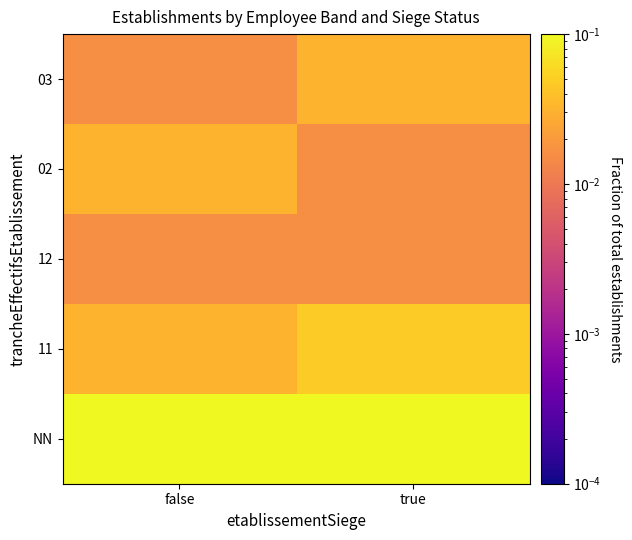

Rank the series by their maximum value, from lowest to highest.

12, 02, 03, 11, NN